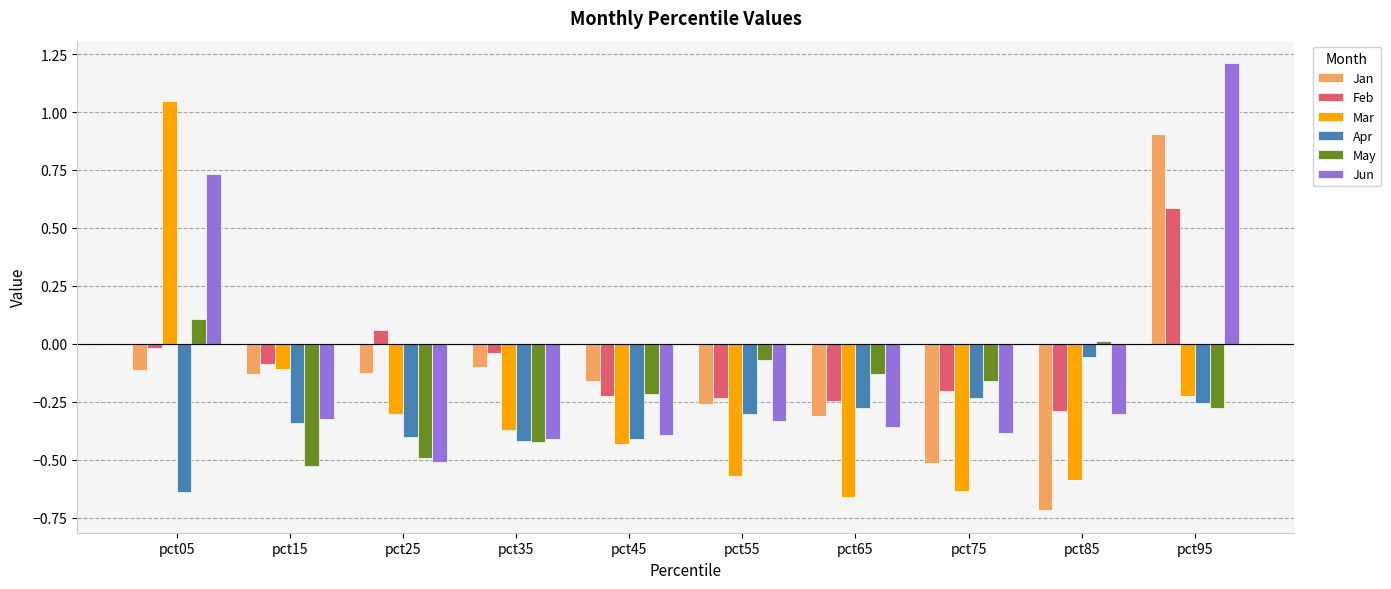

The value of May at pct65 is -0.2. True or false?

False